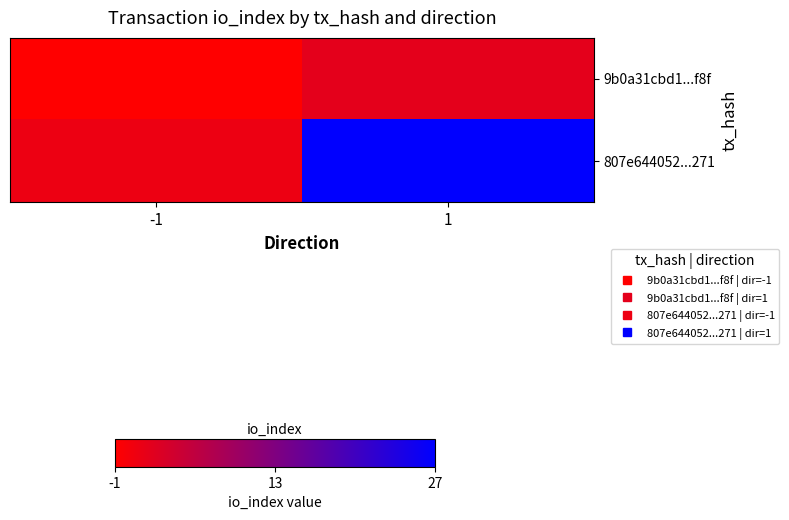

Reading left to right, extract all data points from this chart.

9b0a31cbd1...f8f: -1=-1	1=2
807e644052...271: -1=1	1=27